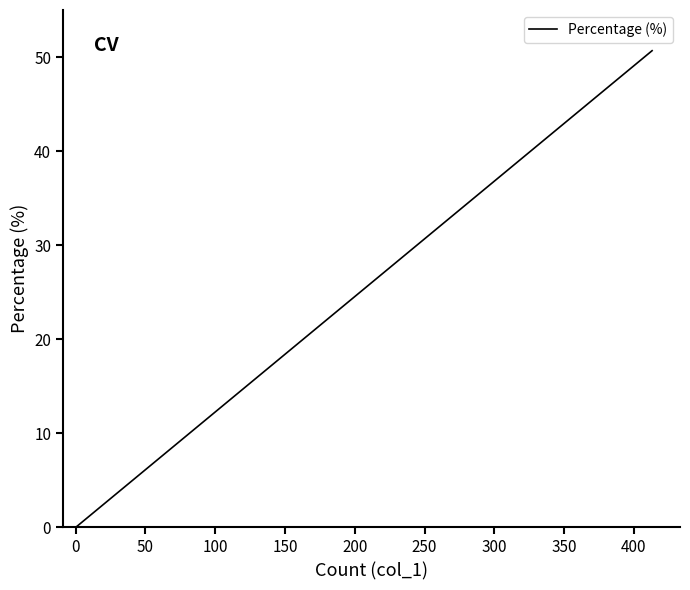

What is the difference between the maximum and minimum values?

50.6